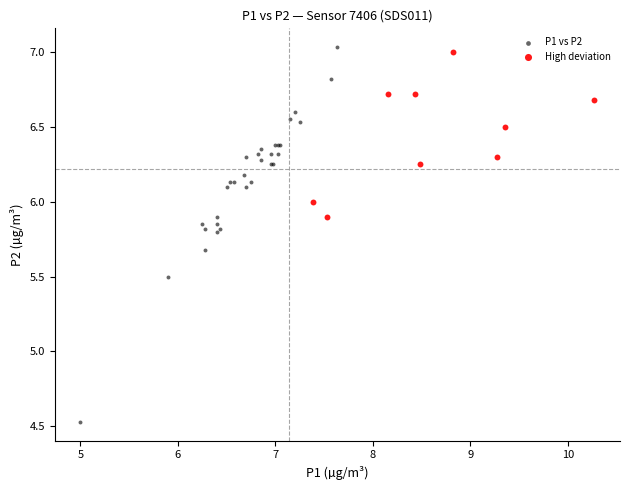

Which series contains the lowest Y value?

P1 vs P2